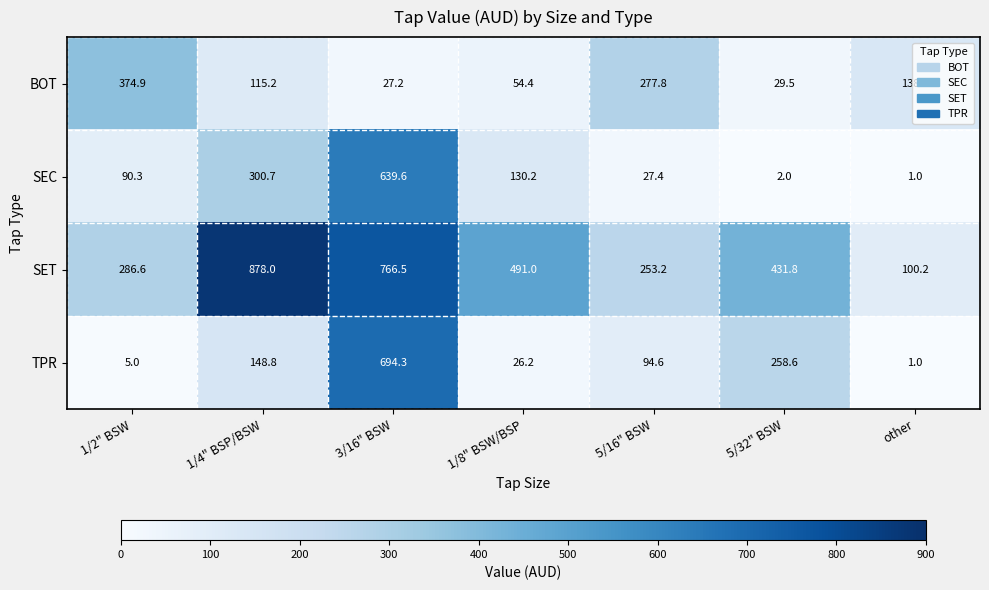

At how many categories does at least one series exceed 539?

2